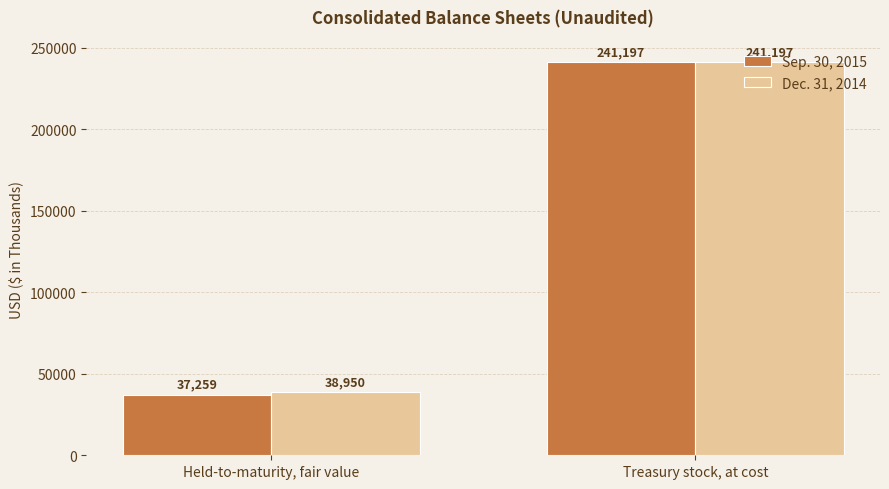

Rank the categories by Dec. 31, 2014 value from highest to lowest.

Treasury stock, at cost, Held-to-maturity, fair value